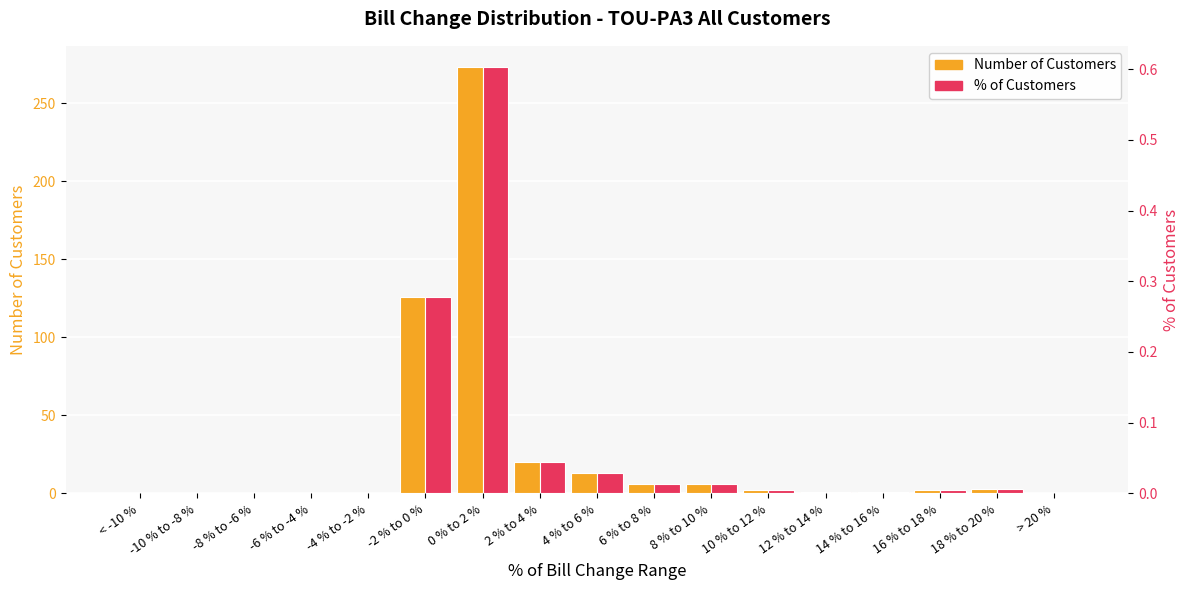

At 2 % to 4 %, list the series in order from largest to smallest.

Number of Customers, % of Customers